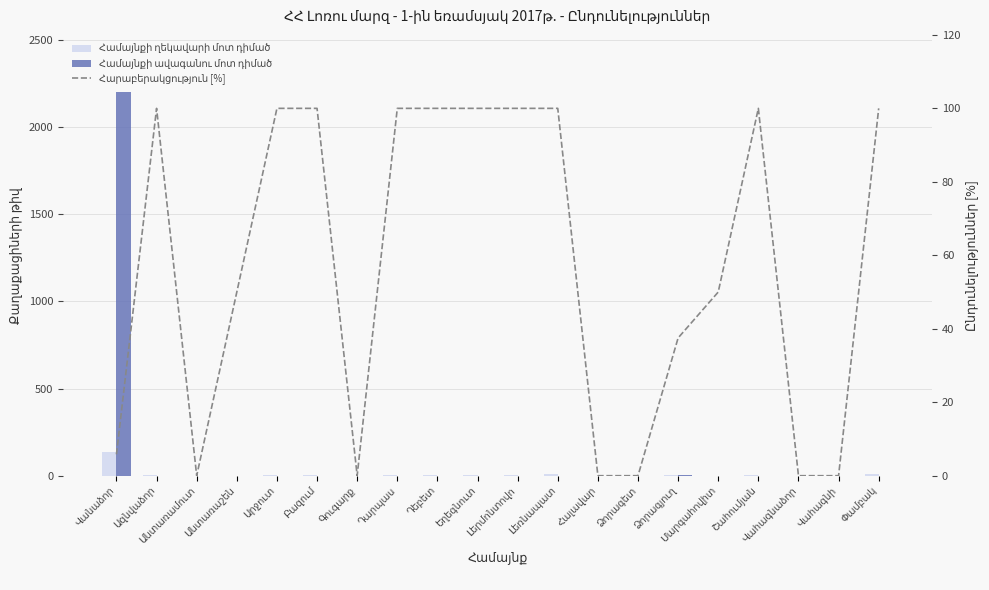

The Համայնքի ղեկավարի մոտ դիմած series shows 2.8 at Դարպաս. True or false?

False